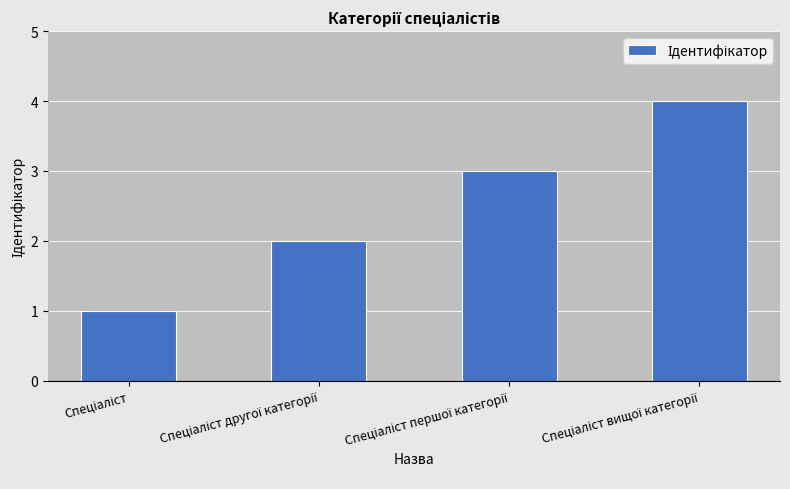

What is the sum of all values?

10